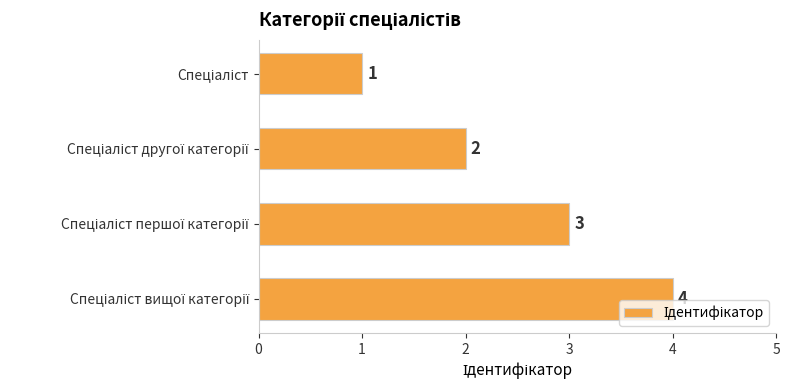

How many values are between 2 and 4?

3